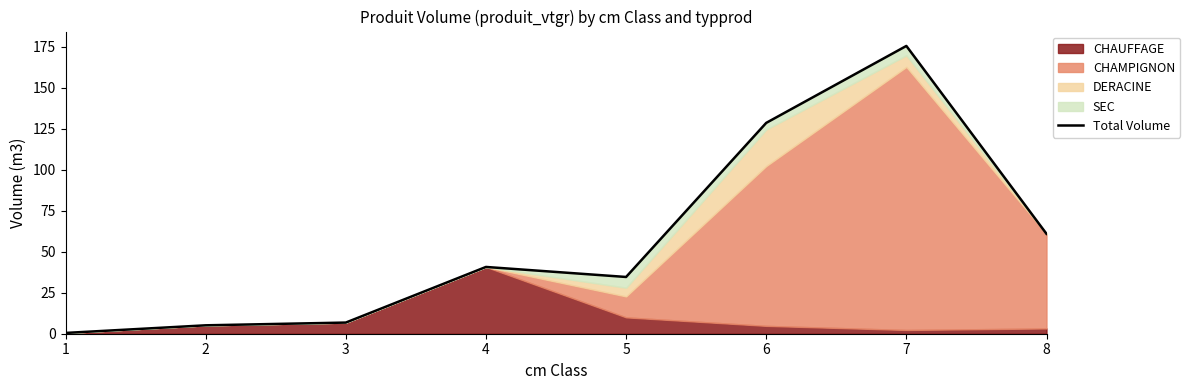

At which category does the data reach its first local peak?

4